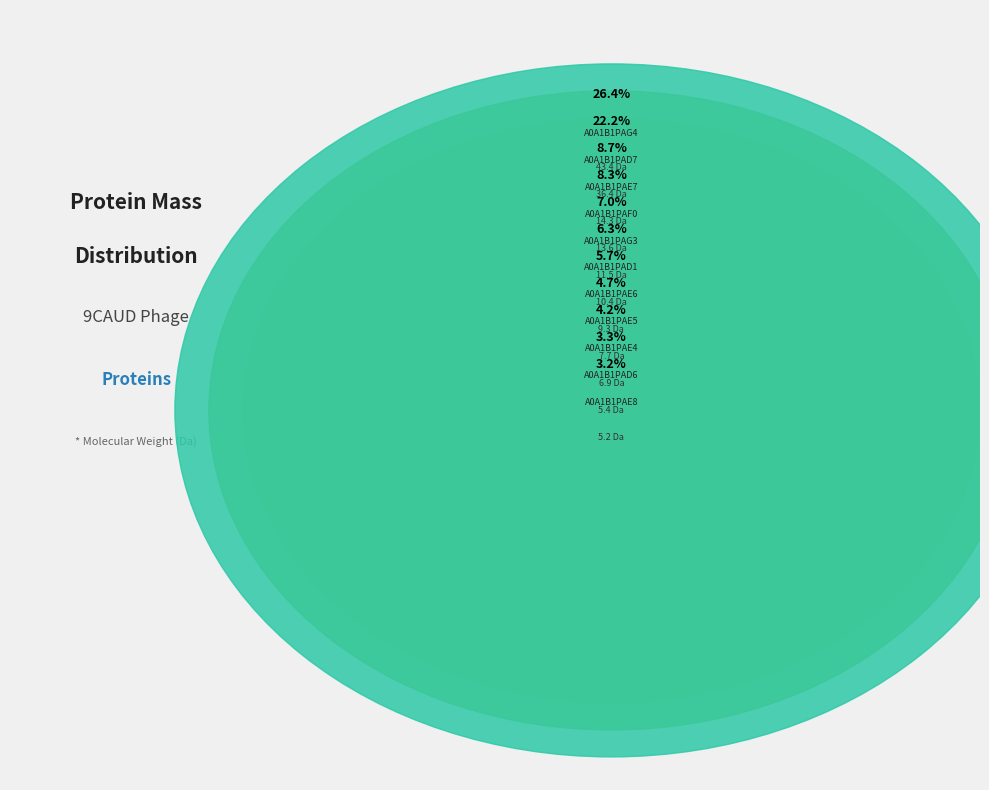

Which category has the smallest portion of the pie?

A0A1B1PAE8